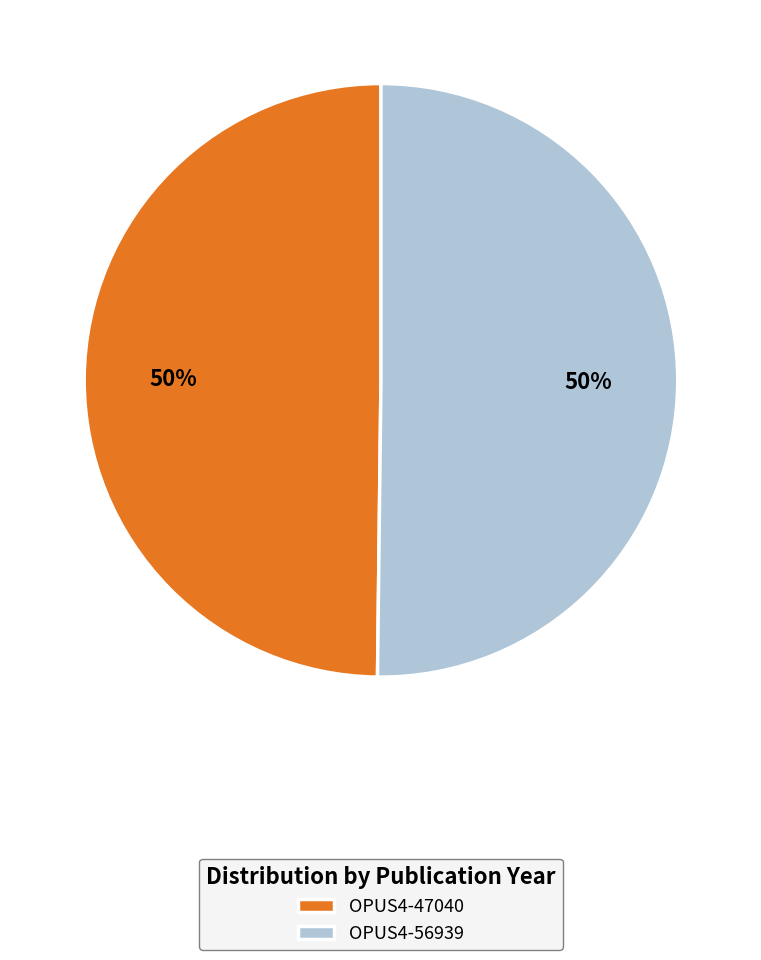

Do OPUS4-47040 and OPUS4-56939 together represent more than half of the pie?

Yes